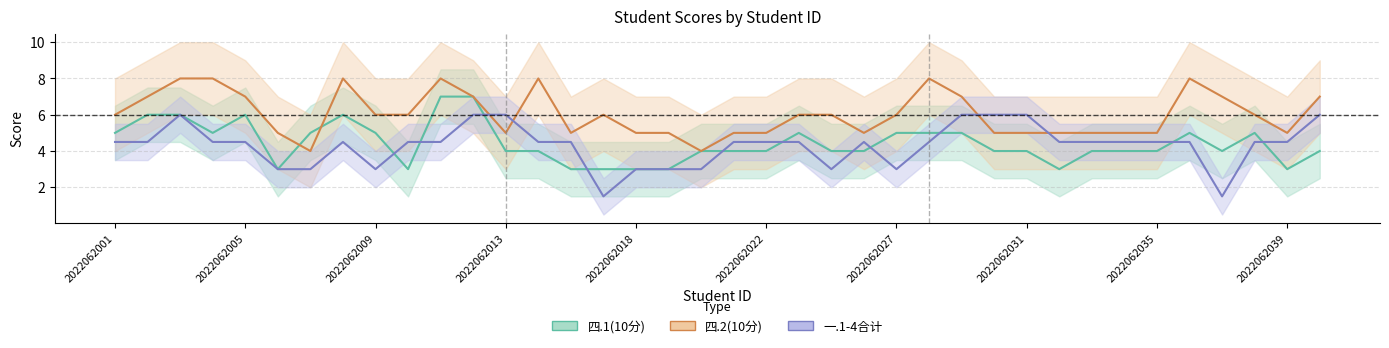

Which series changed the most between 2022062031 and 28?

四.2(10分)